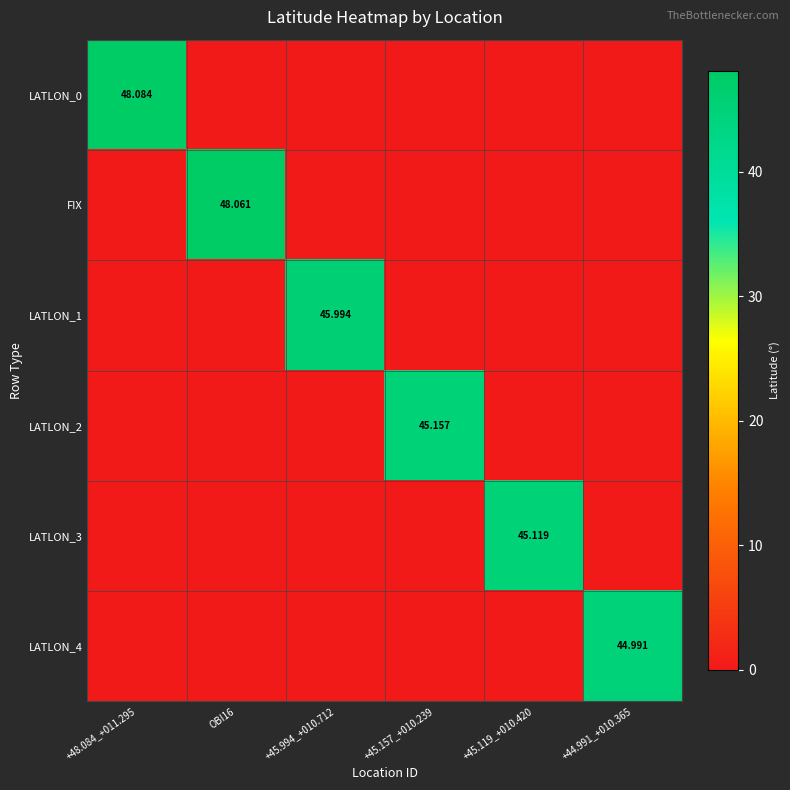

What is the average value of the LATLON_0 series?

8.0